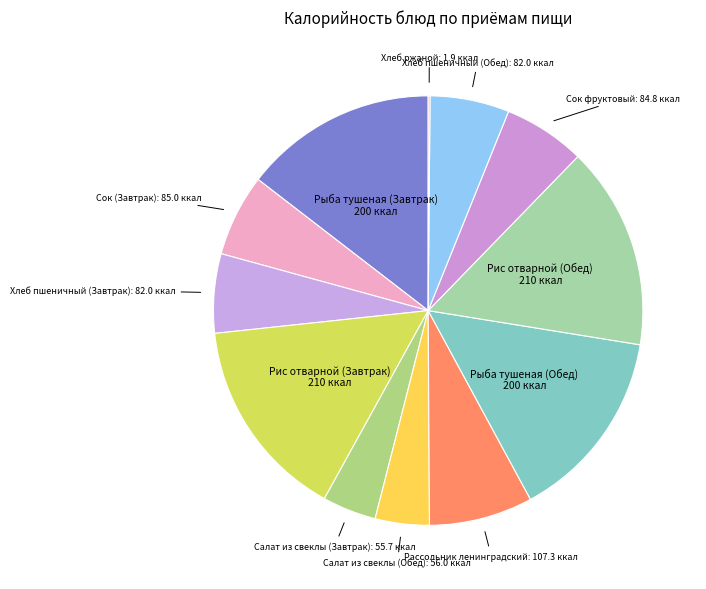

Rank the categories by value from lowest to highest.

Хлеб ржаной, Салат из свеклы (Завтрак), Салат из свеклы (Обед), Хлеб пшеничный (Завтрак), Хлеб пшеничный (Обед), Сок фруктовый, Сок (Завтрак), Рассольник ленинградский, Рыба тушеная (Завтрак), Рыба тушеная (Обед), Рис отварной (Завтрак), Рис отварной (Обед)